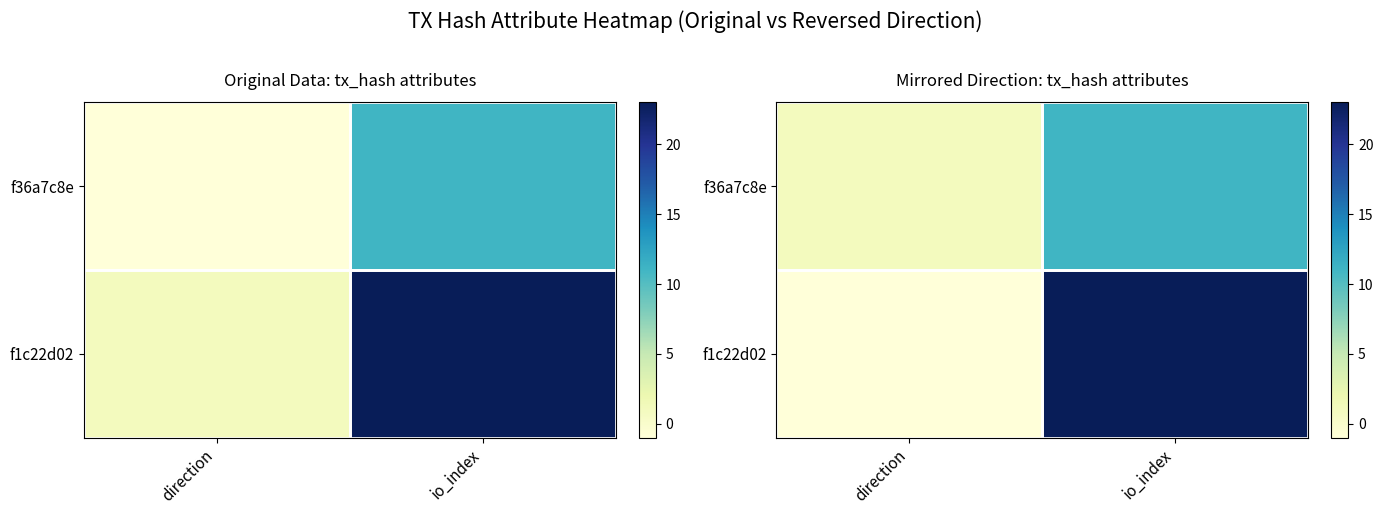

What is the spread (max minus min) of values at direction?

2